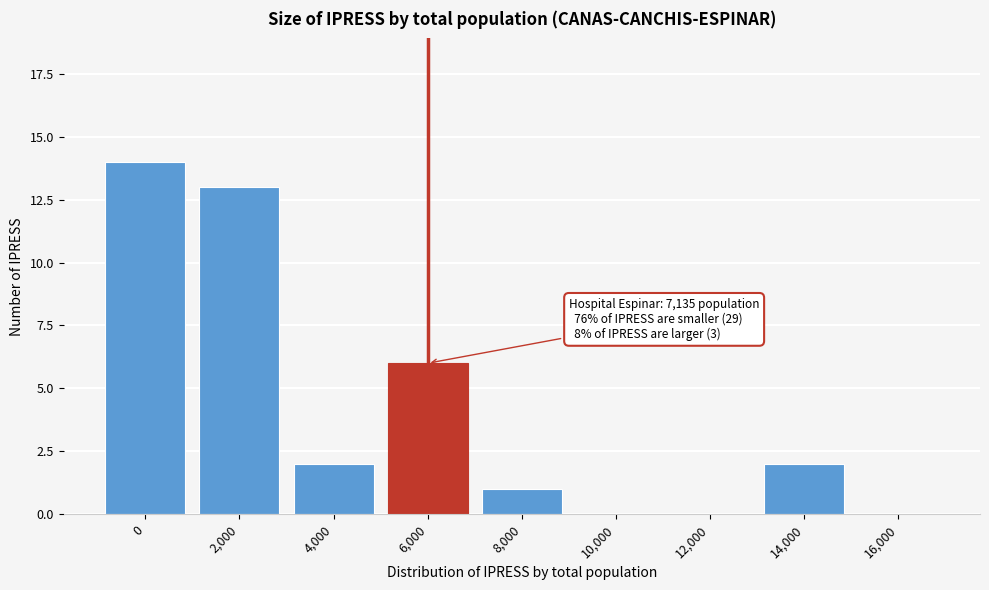

Reading left to right, what are all the values shown in this chart?

0=14	2,000=13	4,000=2	6,000=6	8,000=1	10,000=0	12,000=0	14,000=2	16,000=0